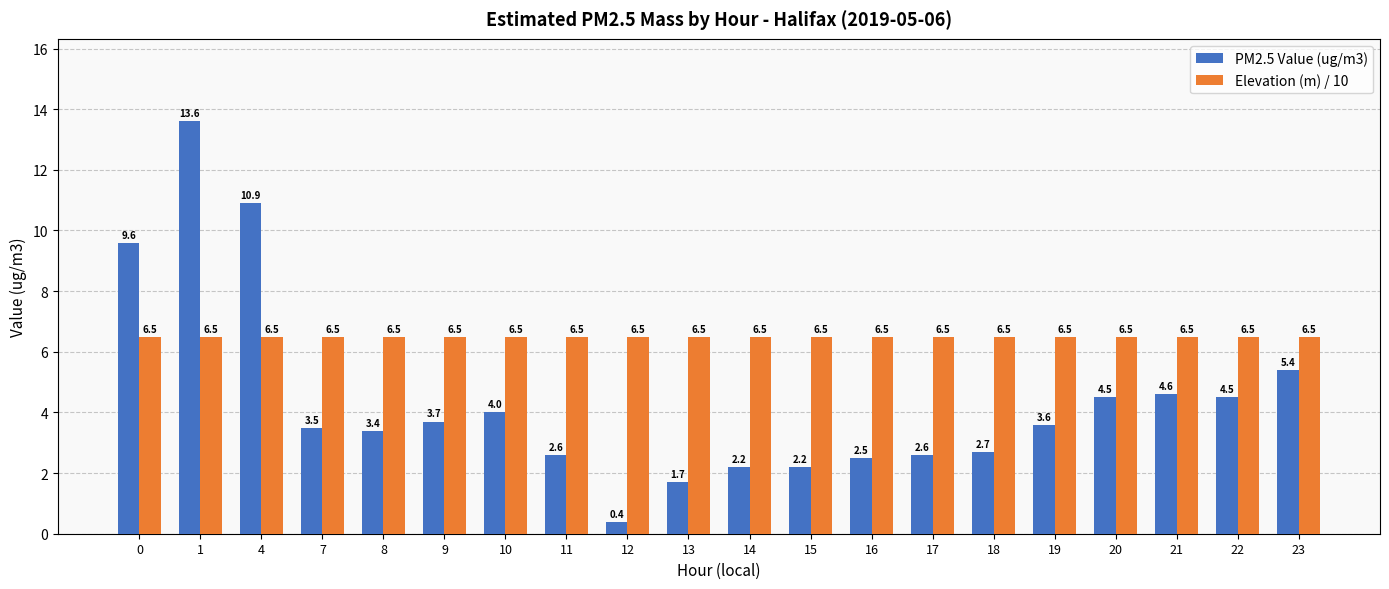

What is the smallest value displayed?

0.4